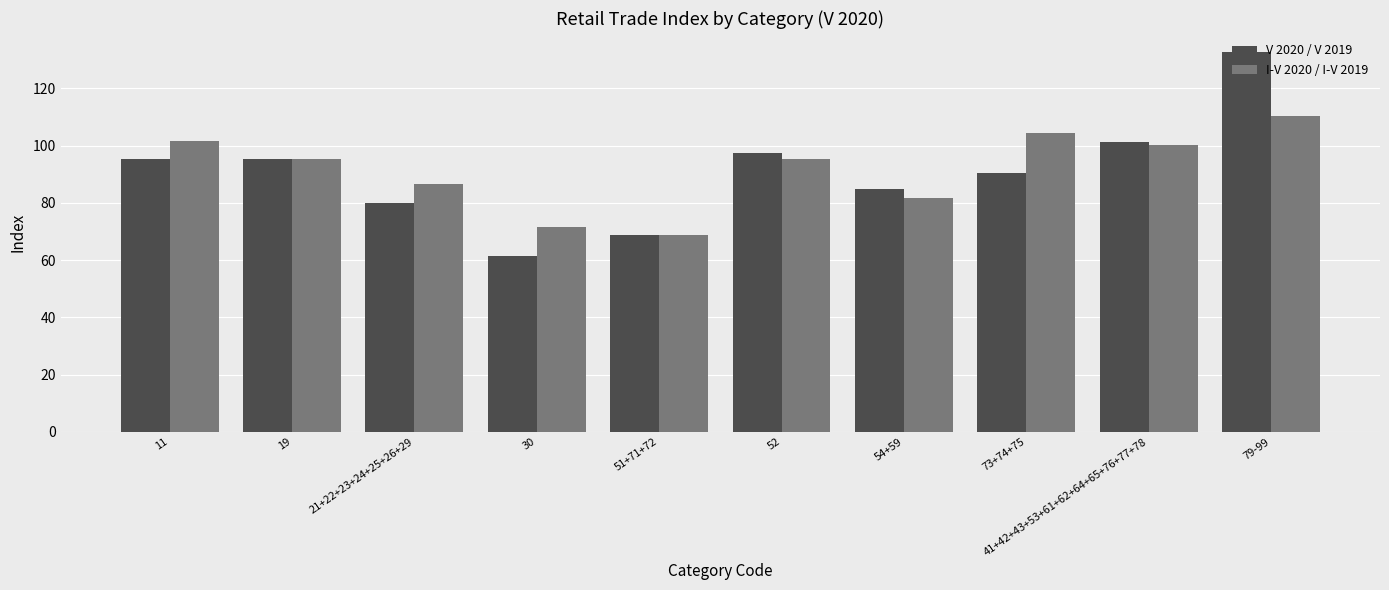

What position from the right is 30?

7